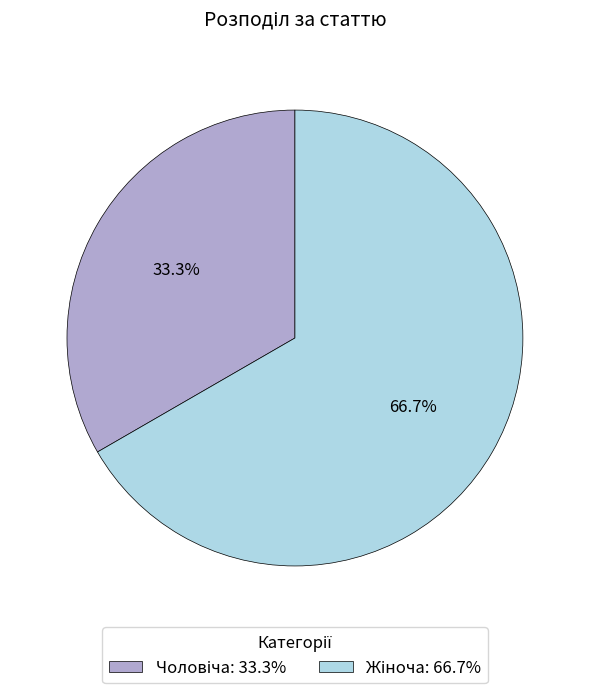

Count the number of slices in the pie.

2